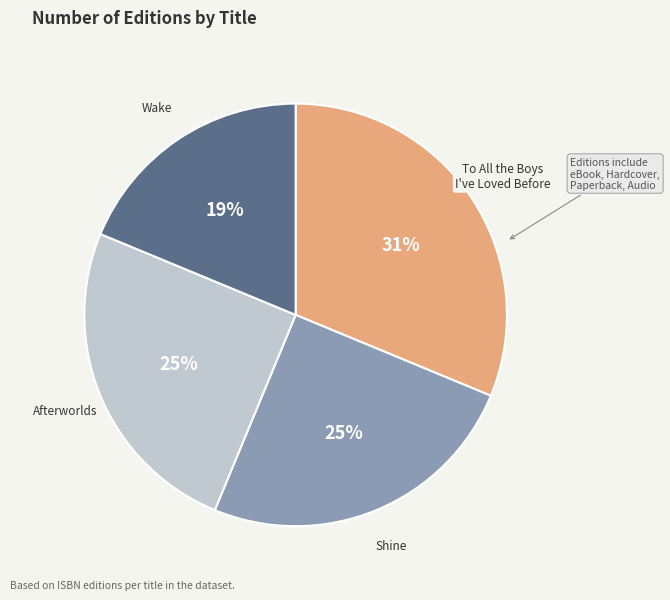

What percentage is the Wake slice, to the nearest percent?

19%